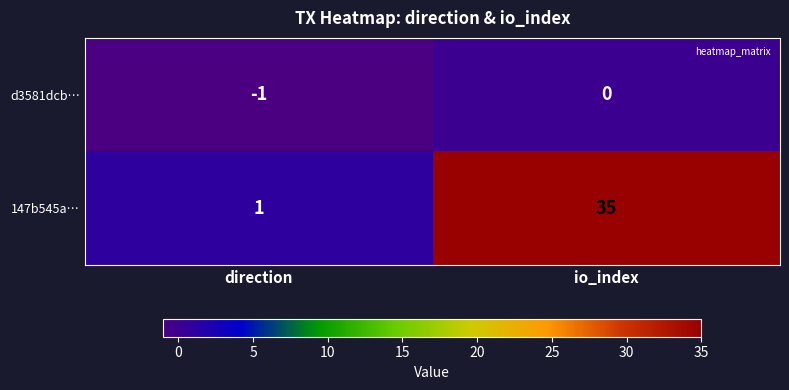

List the series in order of their peak value, highest first.

147b545a…, d3581dcb…